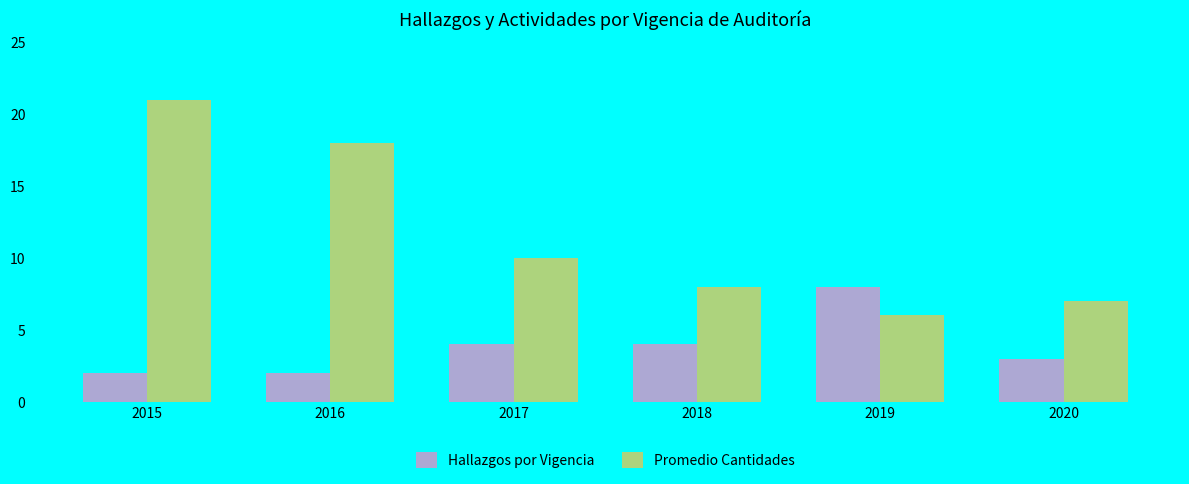

Read the Hallazgos por Vigencia value at 2017.

4